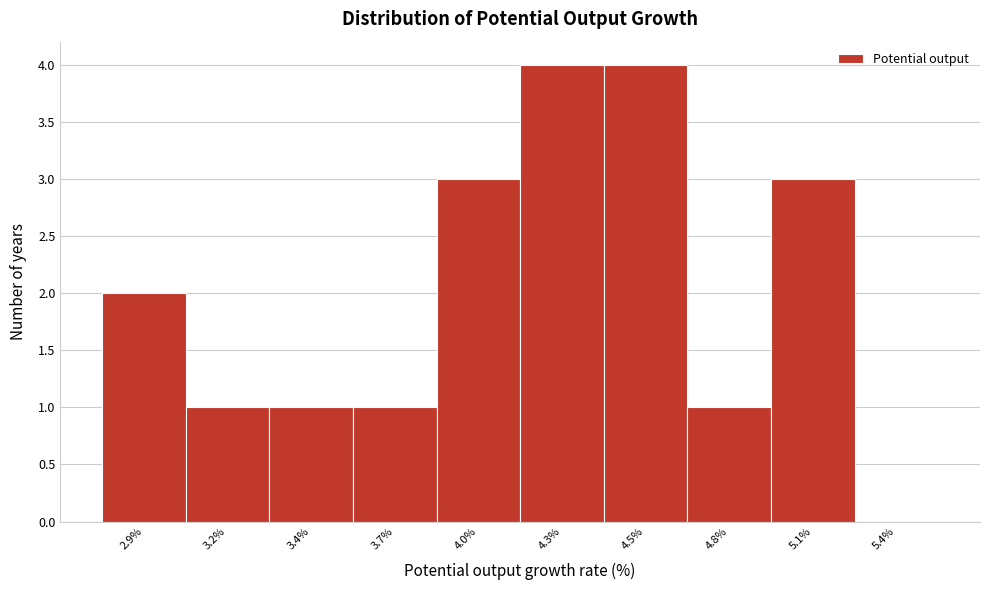

Reading left to right, extract all data points from this chart.

2.9%=2	3.2%=1	3.4%=1	3.7%=1	4.0%=3	4.3%=4	4.5%=4	4.8%=1	5.1%=3	5.4%=0